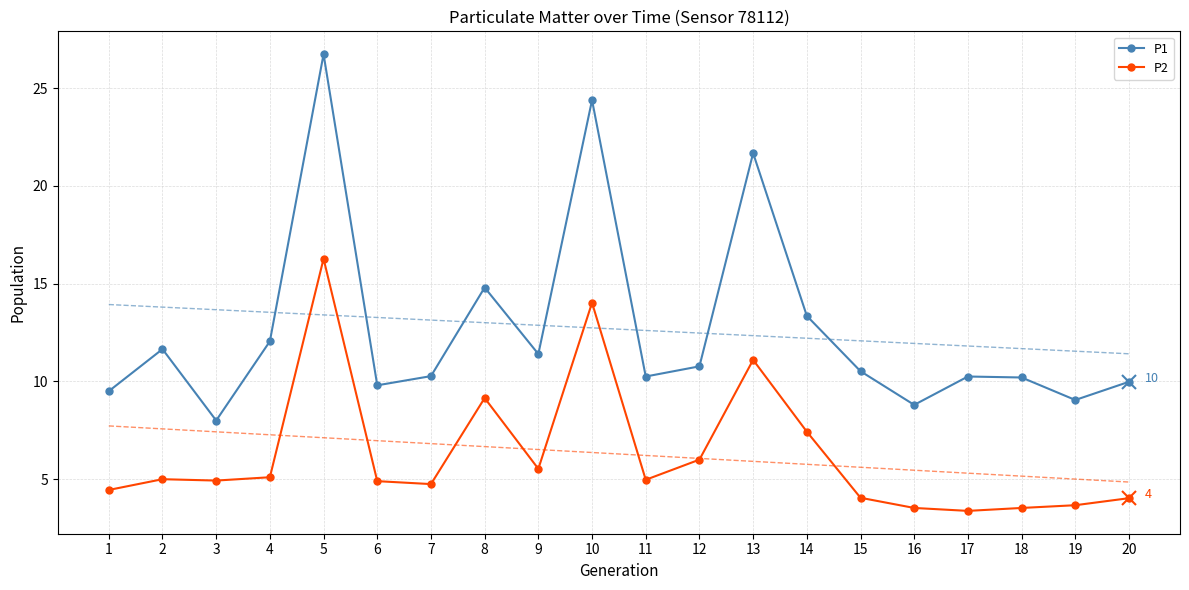

Where is the first local maximum for P1?

2